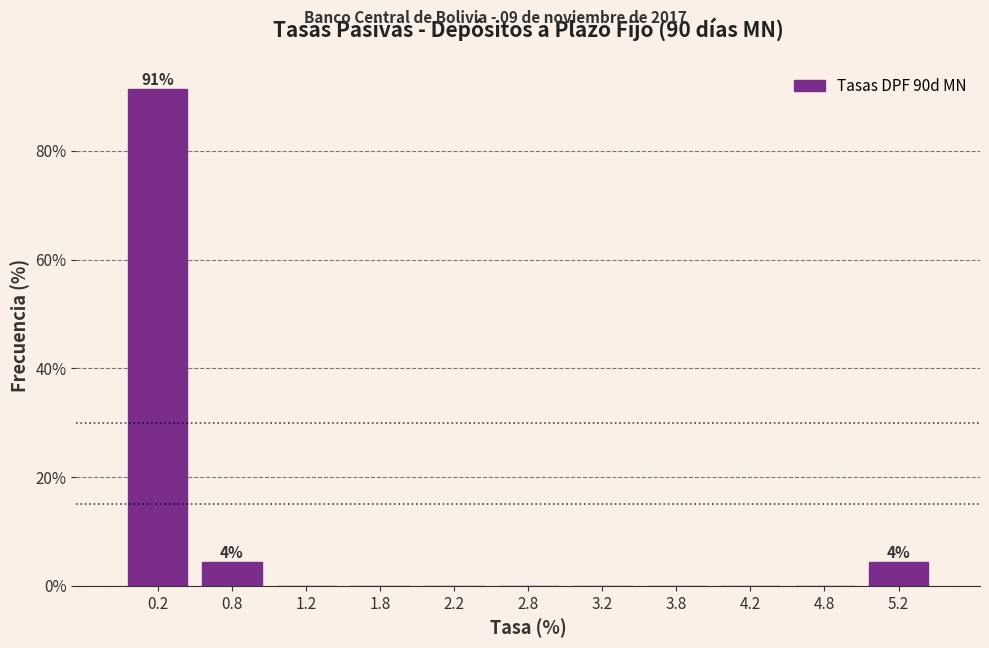

Which range on the x-axis has the tallest bar?

0.0 to 0.5